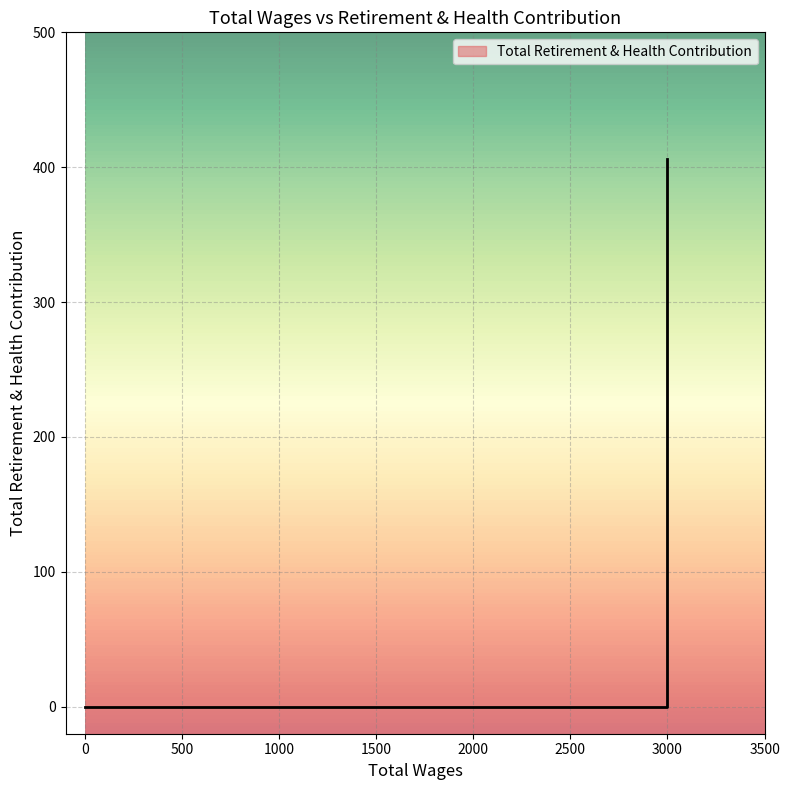

What is the change in value from 3000.0 to 0.0?

-406